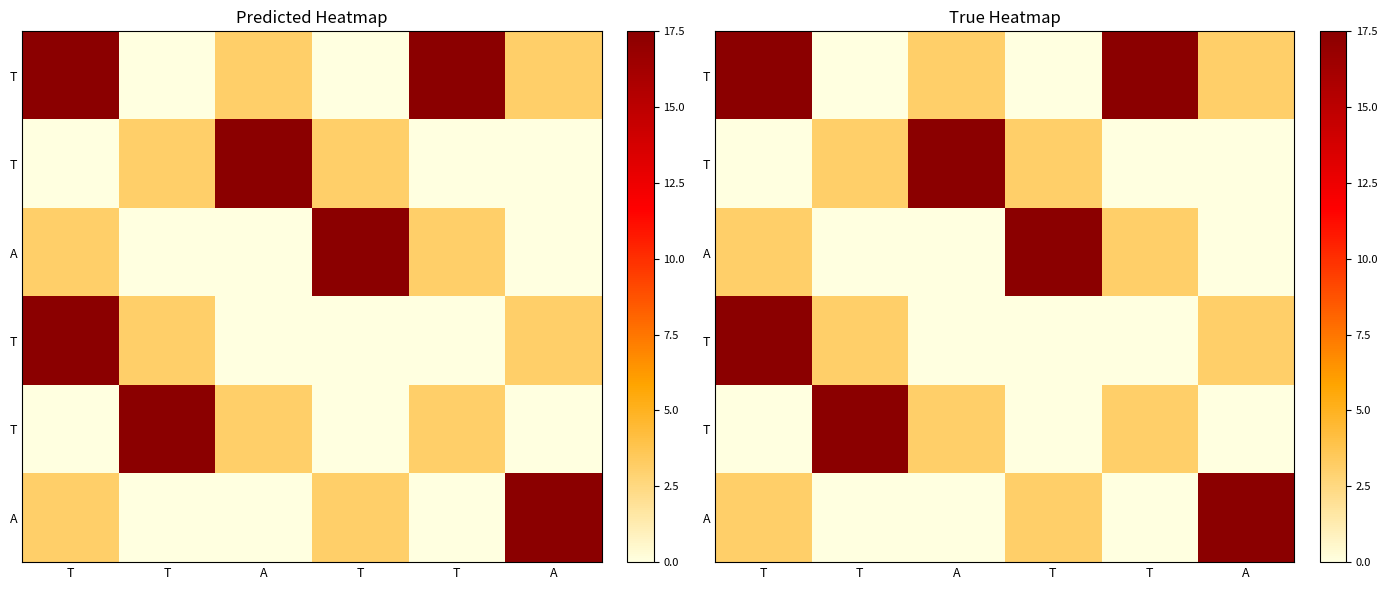

What is the spread (max minus min) of values at T?

17.5